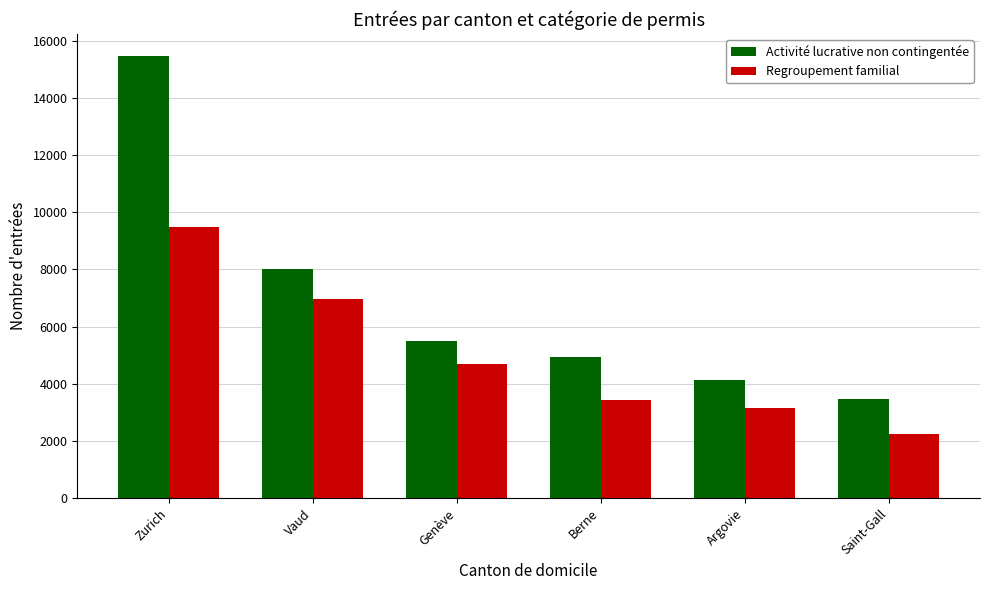

What is the difference between the maximum and minimum values in the Activité lucrative non contingentée series?

12009